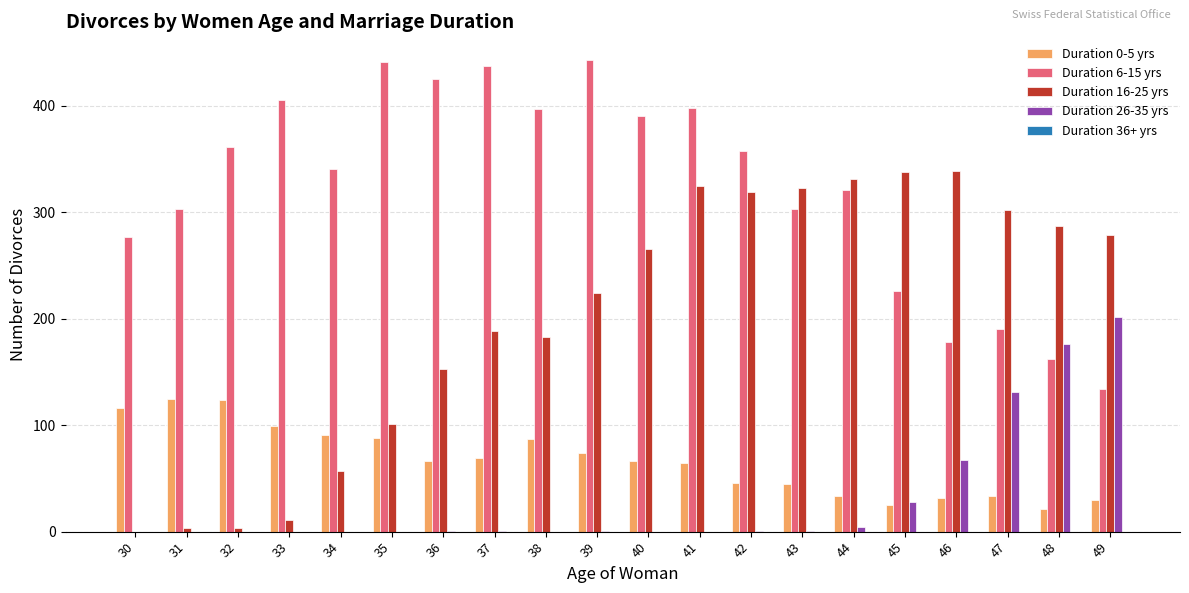

Is the value of Duration 6-15 yrs at 32 greater than the value of Duration 16-25 yrs at 35?

Yes